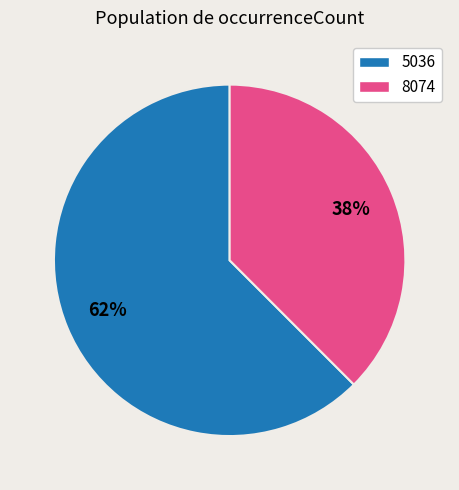

Do 5036 and 8074 together represent more than half of the pie?

Yes